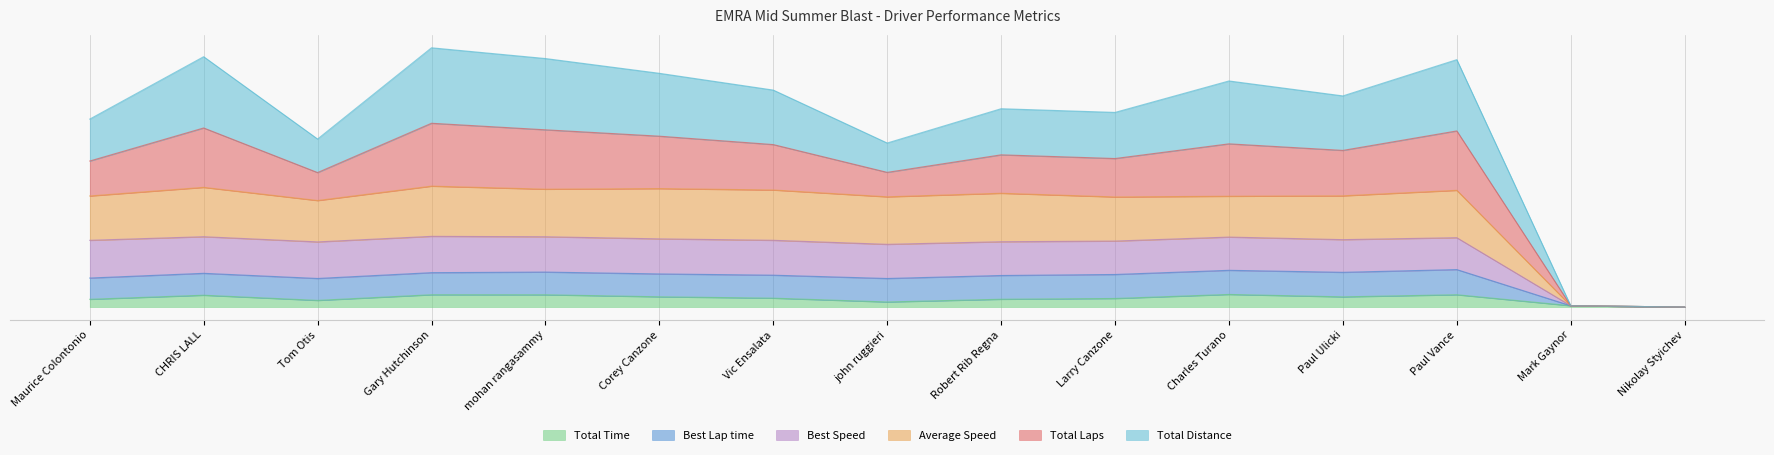

What is the average value of the Best Speed series?

2.4